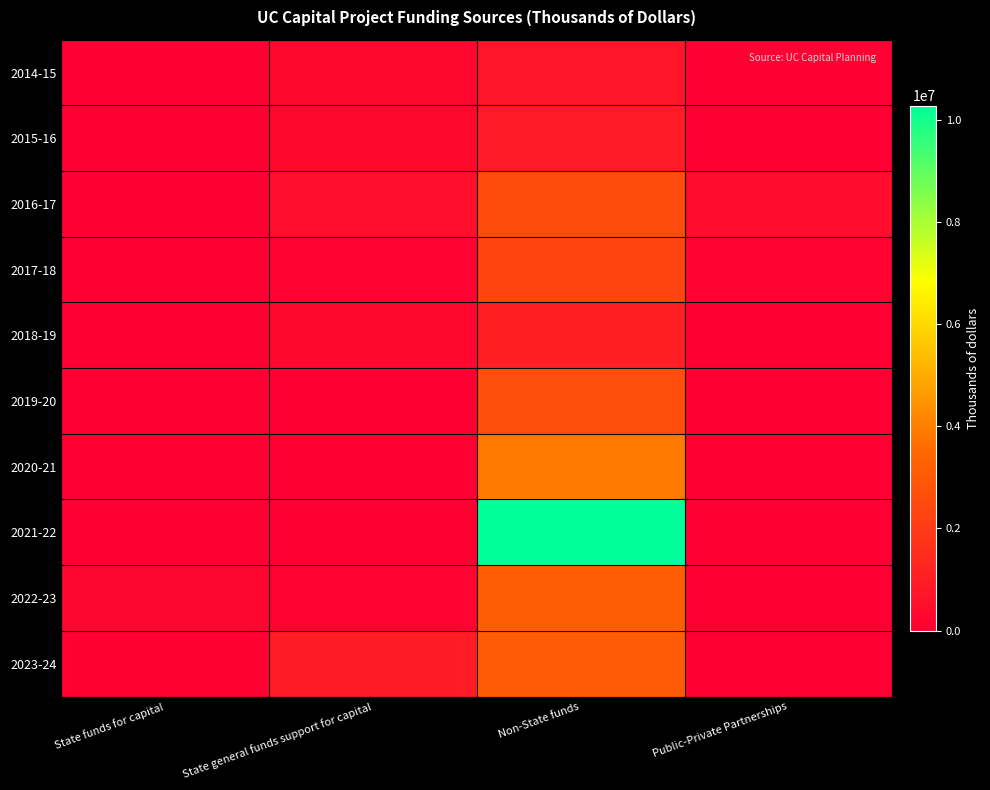

Reading left to right, extract all data points from this chart.

2014-15: State funds for capital=0	State general funds support for capital=277812	Non-State funds=715311	Public-Private Partnerships=0
2015-16: State funds for capital=2326	State general funds support for capital=296565	Non-State funds=905209	Public-Private Partnerships=0
2016-17: State funds for capital=0	State general funds support for capital=527300	Non-State funds=2562128	Public-Private Partnerships=463050
2017-18: State funds for capital=0	State general funds support for capital=191000	Non-State funds=2327433	Public-Private Partnerships=198100
2018-19: State funds for capital=0	State general funds support for capital=260387	Non-State funds=1013108	Public-Private Partnerships=0
2019-20: State funds for capital=0	State general funds support for capital=25680	Non-State funds=2613867	Public-Private Partnerships=0
2020-21: State funds for capital=0	State general funds support for capital=0	Non-State funds=3833892	Public-Private Partnerships=0
2021-22: State funds for capital=1100	State general funds support for capital=2673	Non-State funds=10277045	Public-Private Partnerships=0
2022-23: State funds for capital=220072	State general funds support for capital=187923	Non-State funds=3141977	Public-Private Partnerships=0
2023-24: State funds for capital=106604	State general funds support for capital=985090	Non-State funds=3020378	Public-Private Partnerships=0